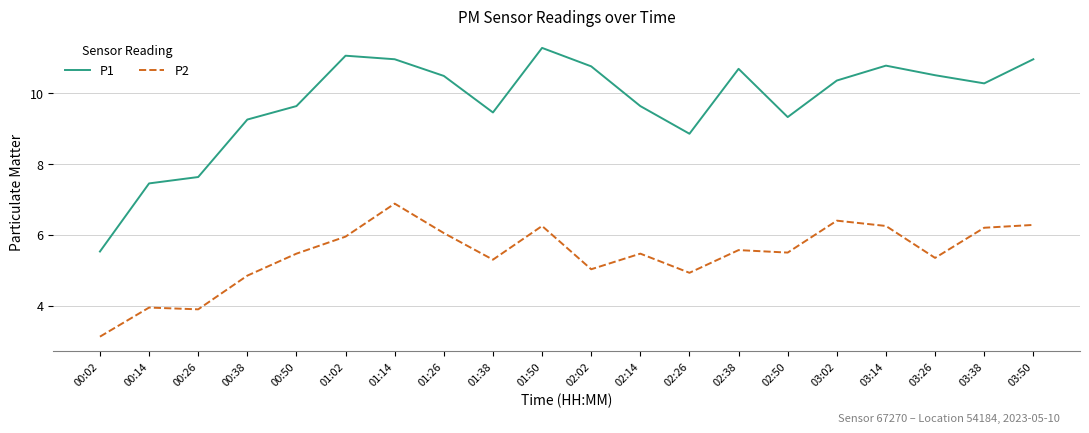

True or false: P2 has a value of 10.1 at 03:38.

False